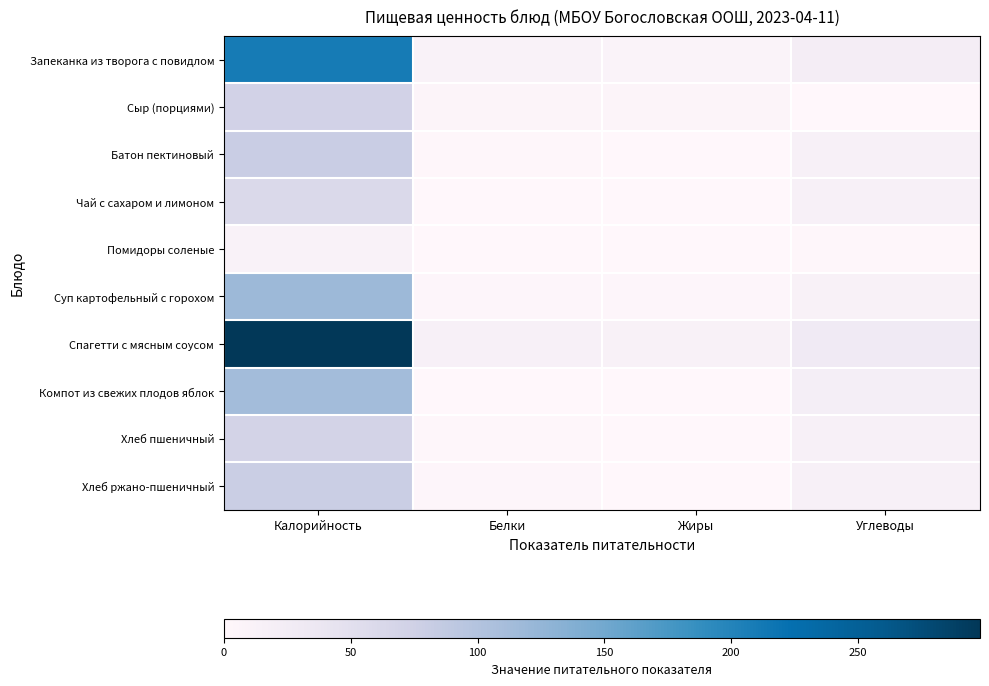

Which series changed the most between Калорийность and Углеводы?

Спагетти с мясным соусом